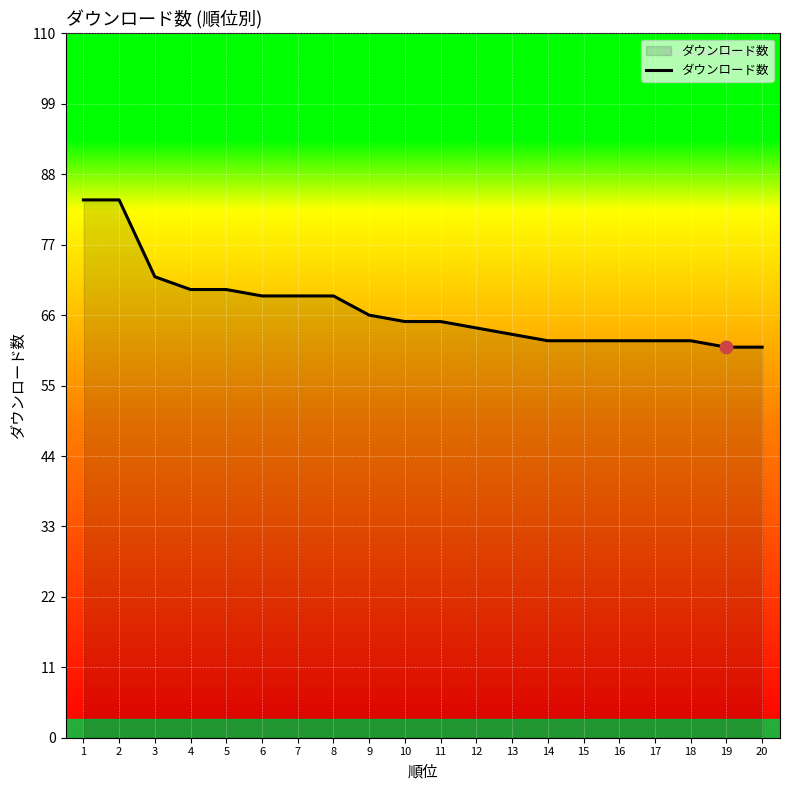

Which has a higher value, 20 or 14?

14